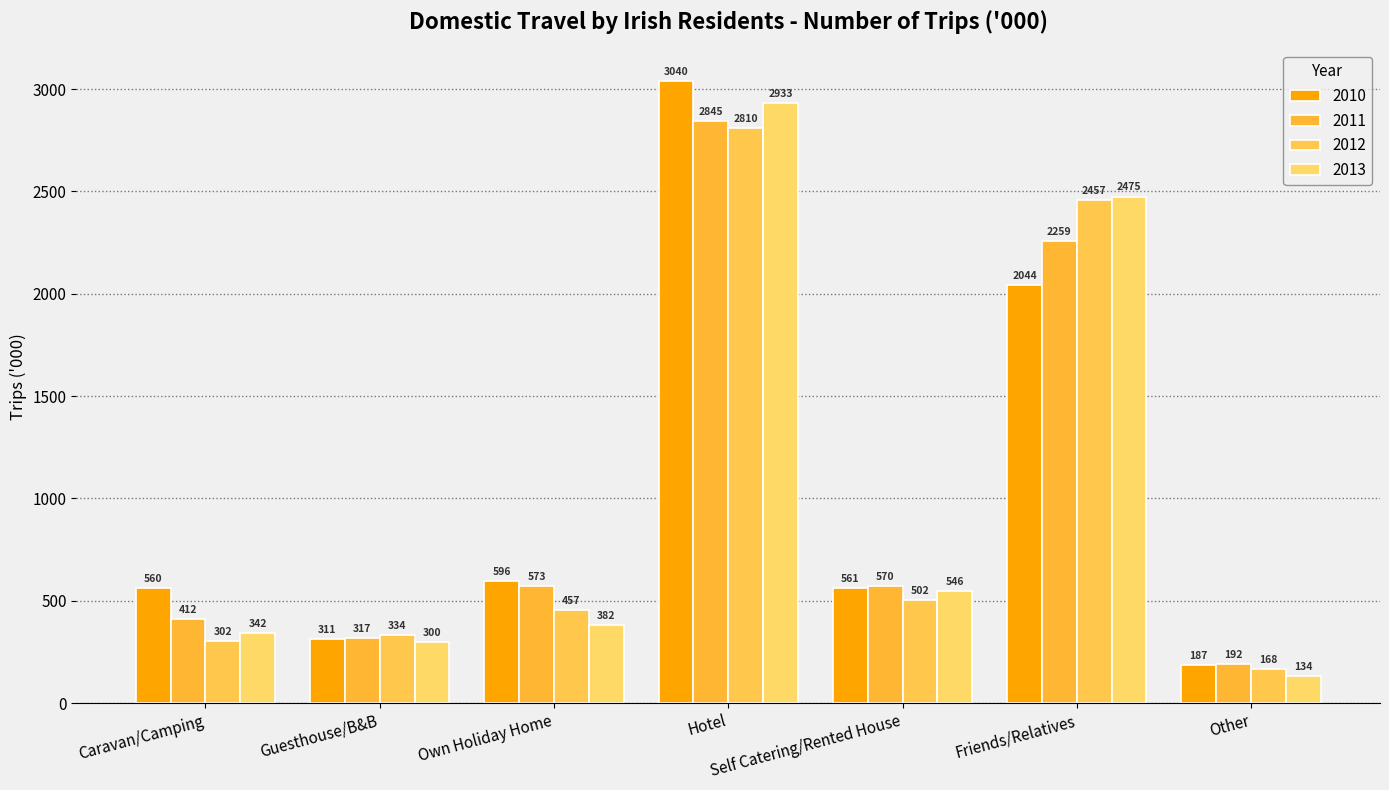

List the series in order of their overall mean, lowest first.

2012, 2013, 2011, 2010